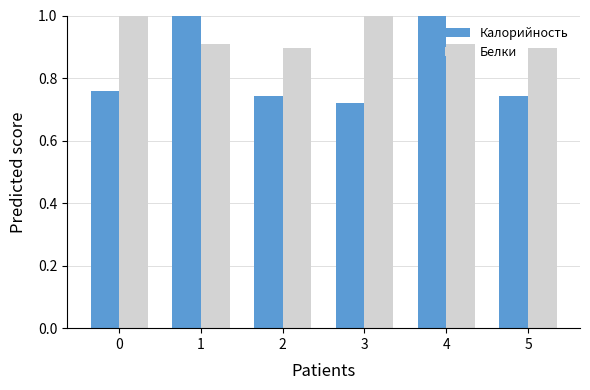

Is it true that Калорийность equals 1.0 at 4?

True